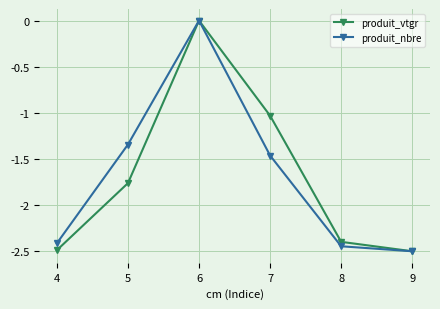

What is the spread (max minus min) of values at 4?

0.1